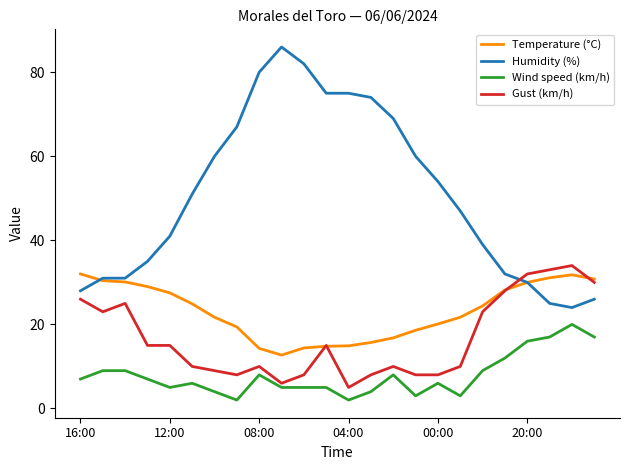

What are all the series names shown in the legend?

Temperature (°C), Humidity (%), Wind speed (km/h), Gust (km/h)